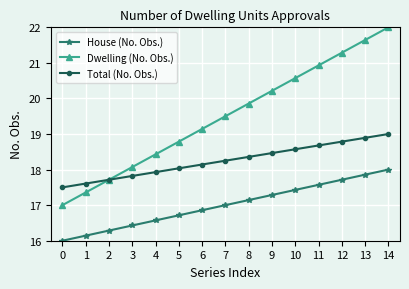

Which series has the largest range (max minus min)?

Dwelling (No. Obs.)